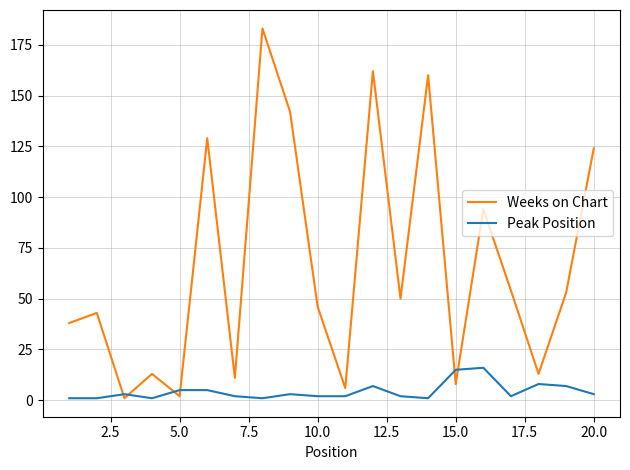

Which series has the largest total across all categories?

Weeks on Chart